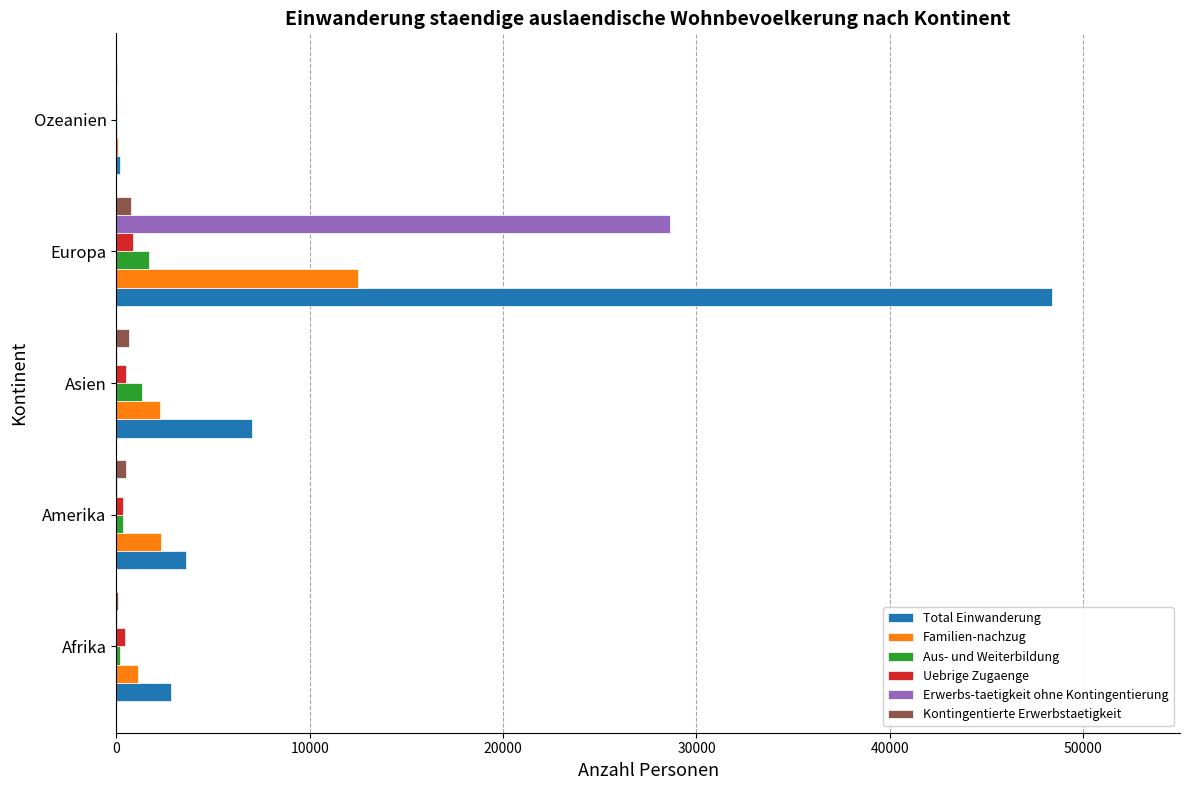

At which label does Total Einwanderung reach its peak?

Europa